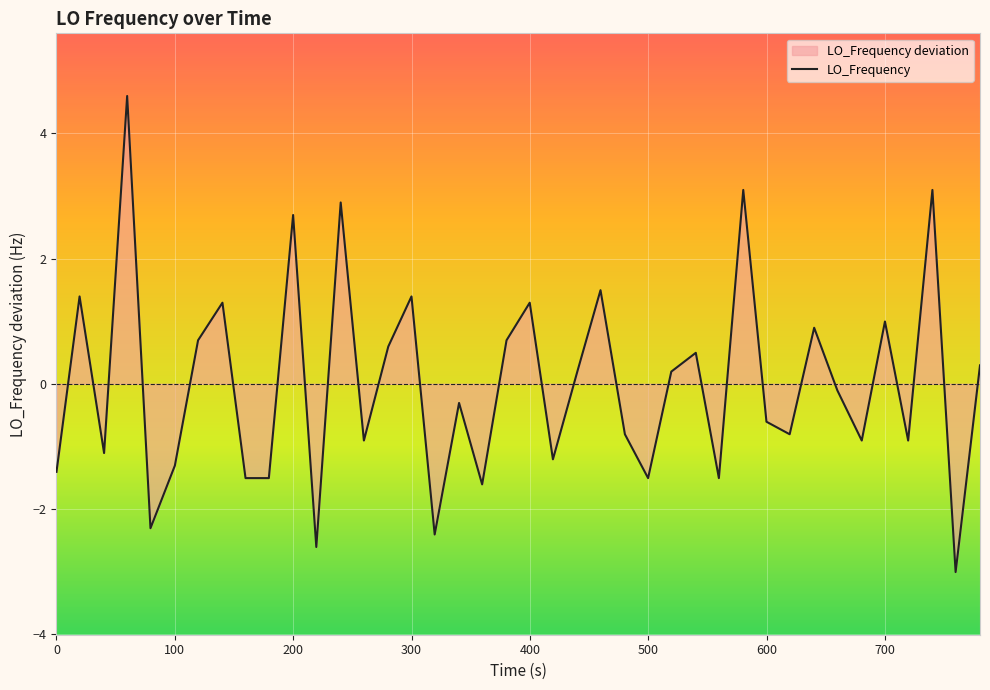

How many data points are less than 0?

21